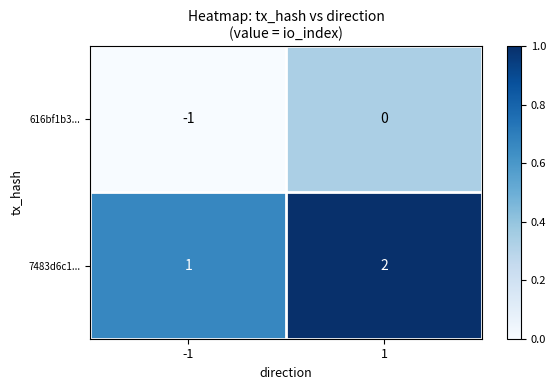

Rank the series by their maximum value, from highest to lowest.

7483d6c1..., 616bf1b3...